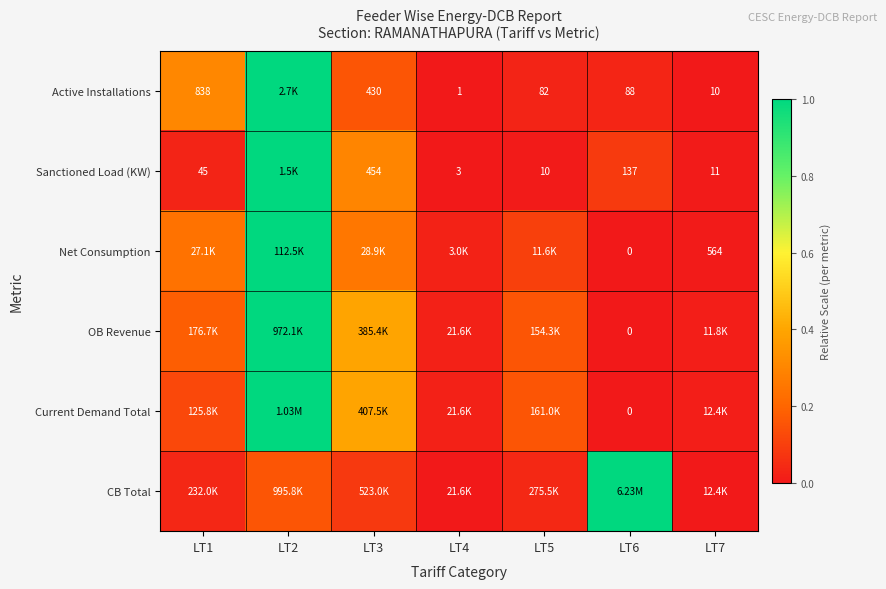

Is the value of Active Installations at LT6 greater than the value of Sanctioned Load (KW) at LT7?

Yes